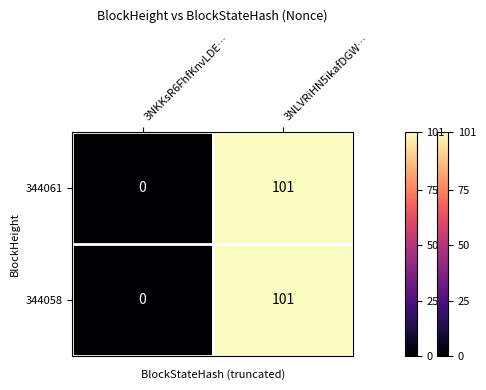

What is the total value across all series at 3NLVRiHN5ikafDGW…?

202